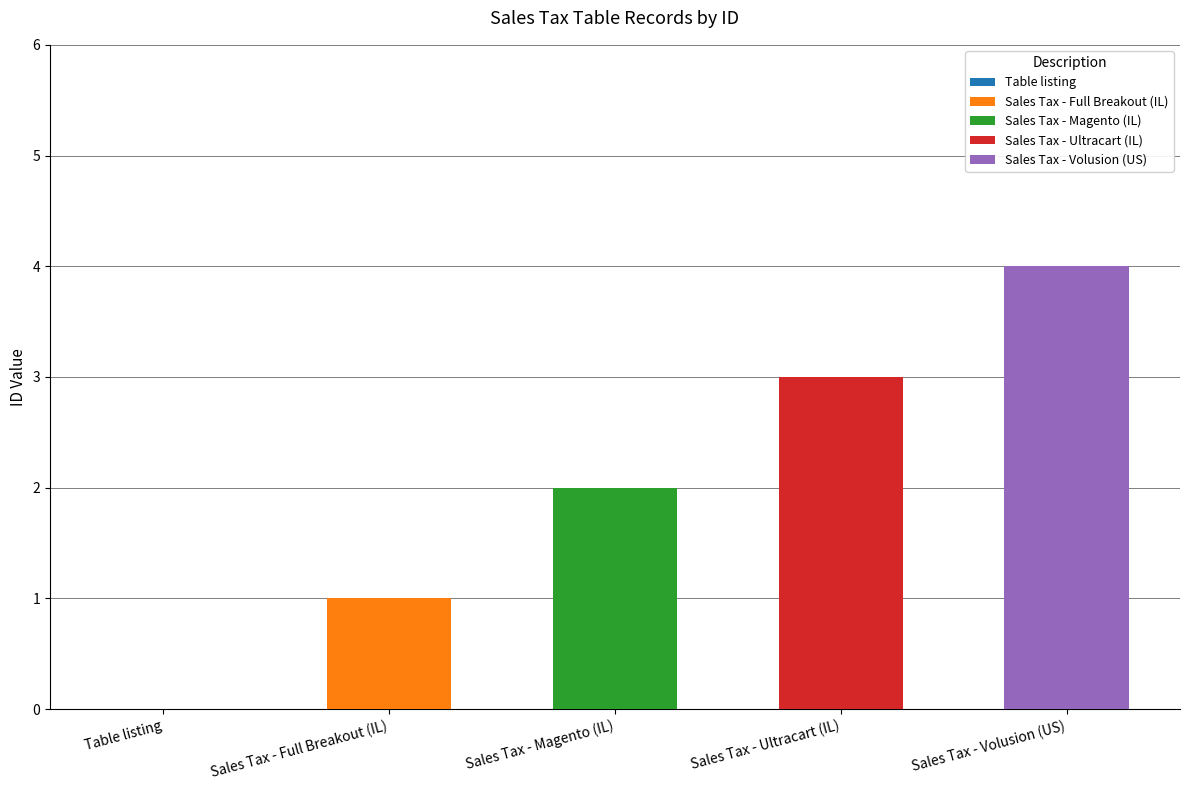

Are the bars horizontal?

No